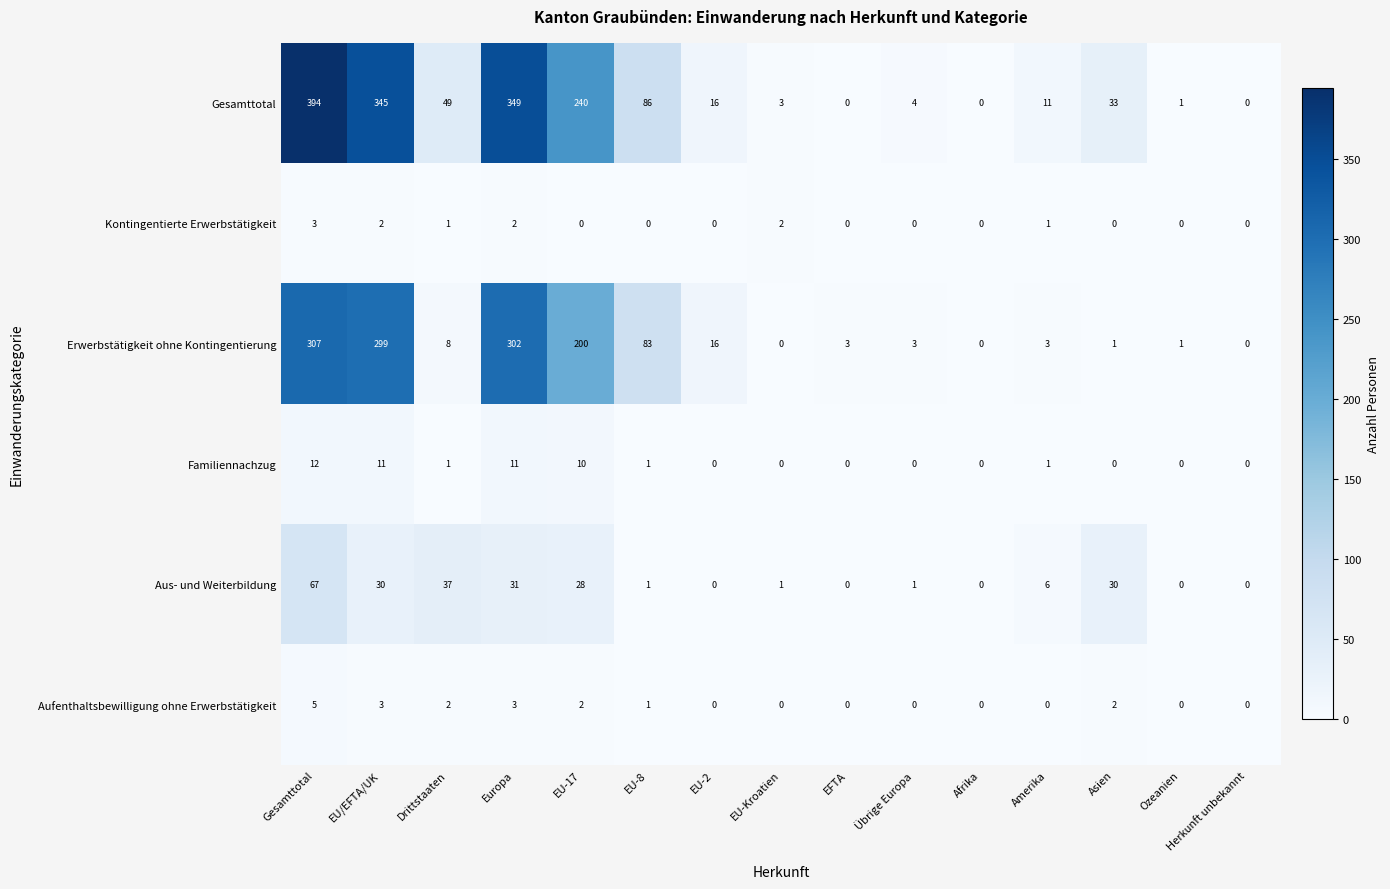

Which series has the widest spread of values?

Gesamttotal